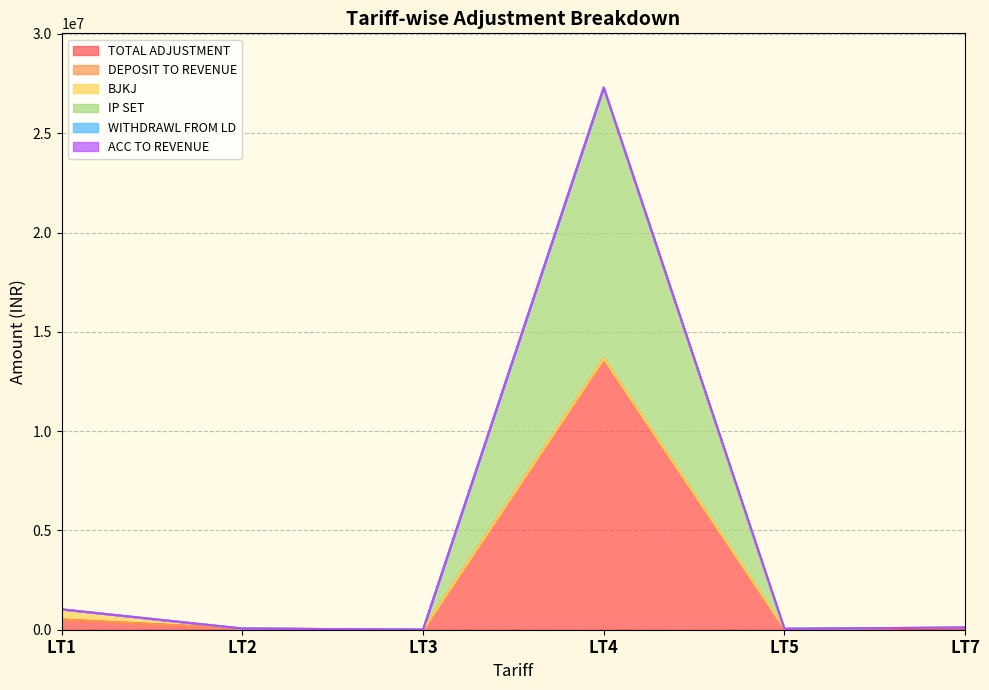

The value of WITHDRAWL FROM LD at LT1 is 0.0. True or false?

True